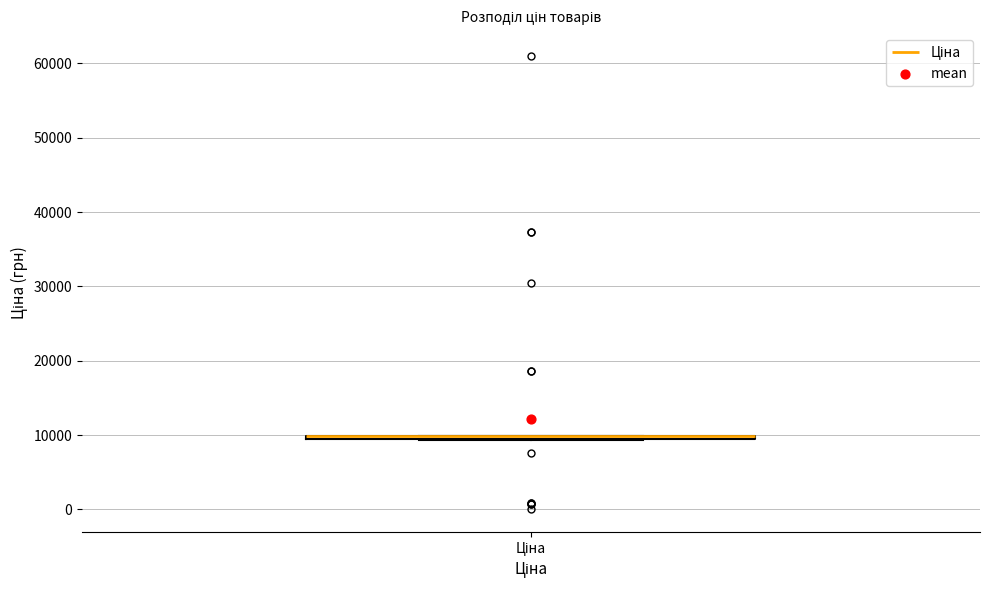

Where is the upper edge of the box for Ціна on the y-axis? The values are not printed on the chart, so give them approximately, as read against the axis.

10000